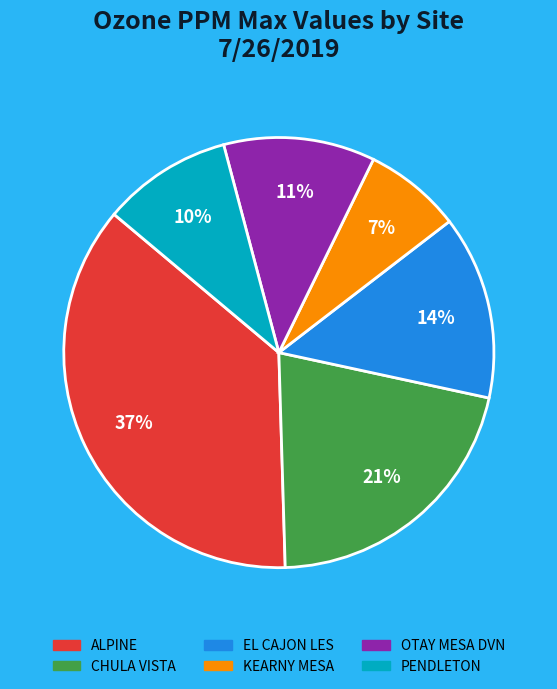

To the nearest percent, what is the combined percentage of CHULA VISTA and EL CAJON LES?

35%